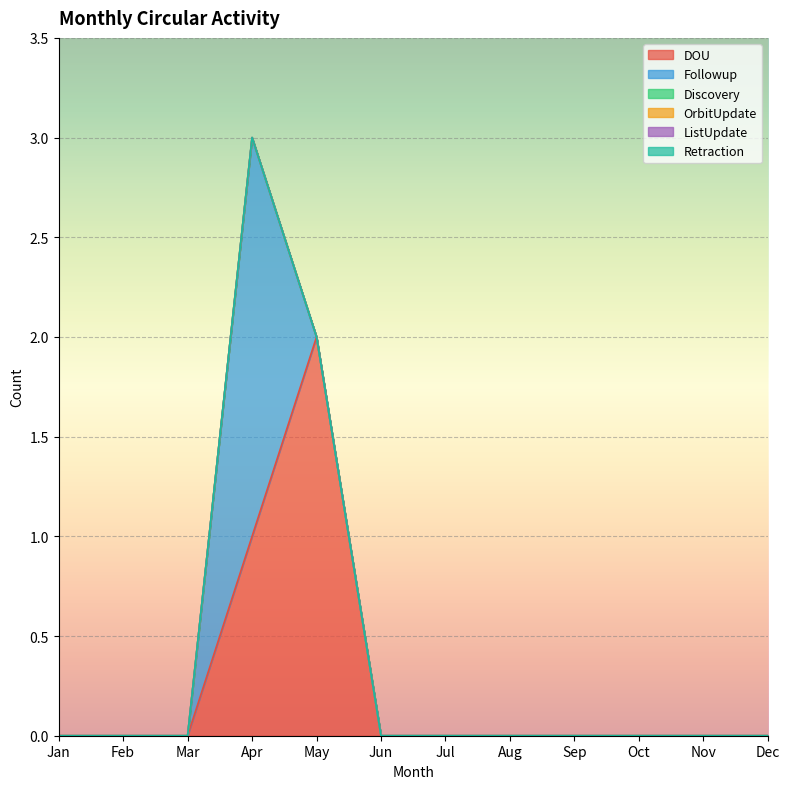

Between Feb and Jul, which series saw the biggest shift?

DOU